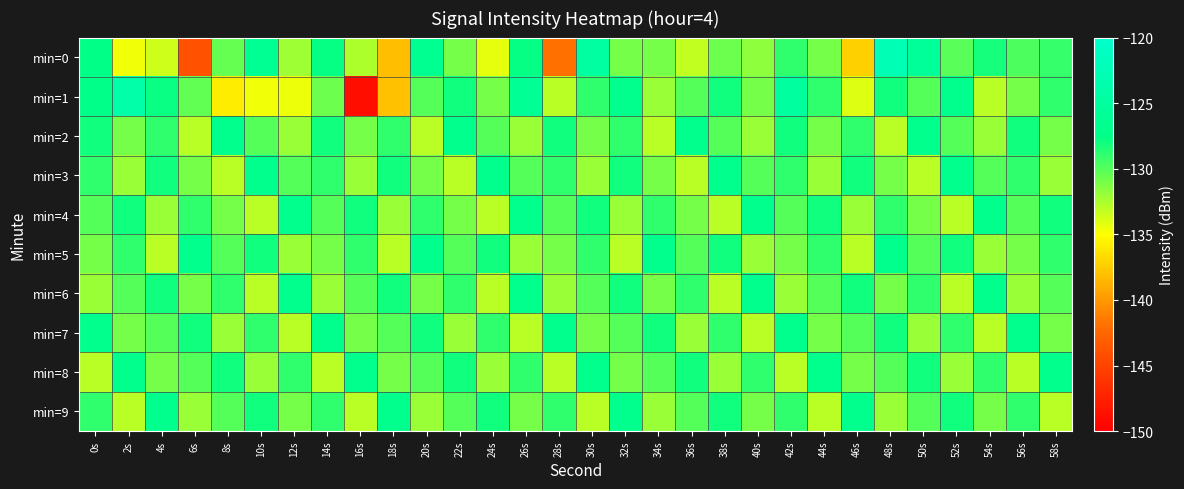

Count the number of data series in this chart.

10